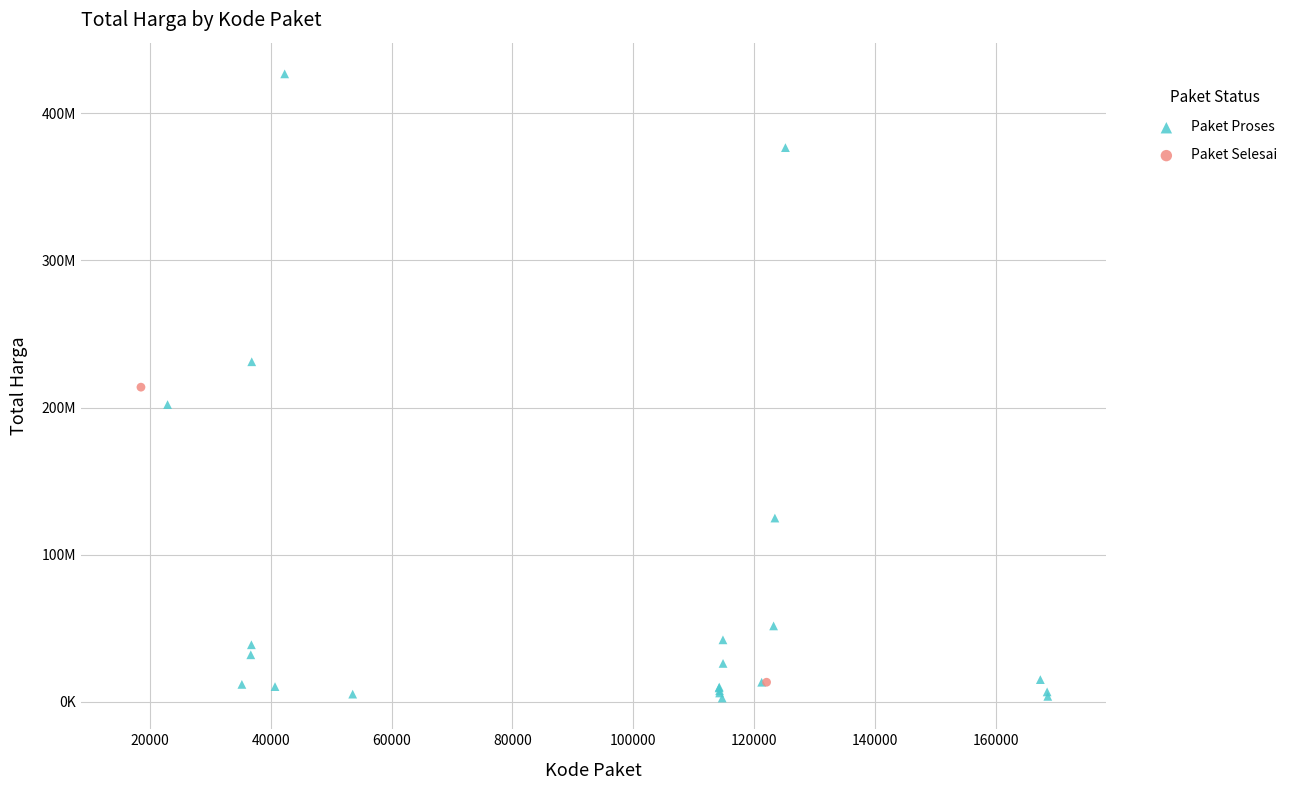

What are all the series names shown in the legend?

Paket Proses, Paket Selesai